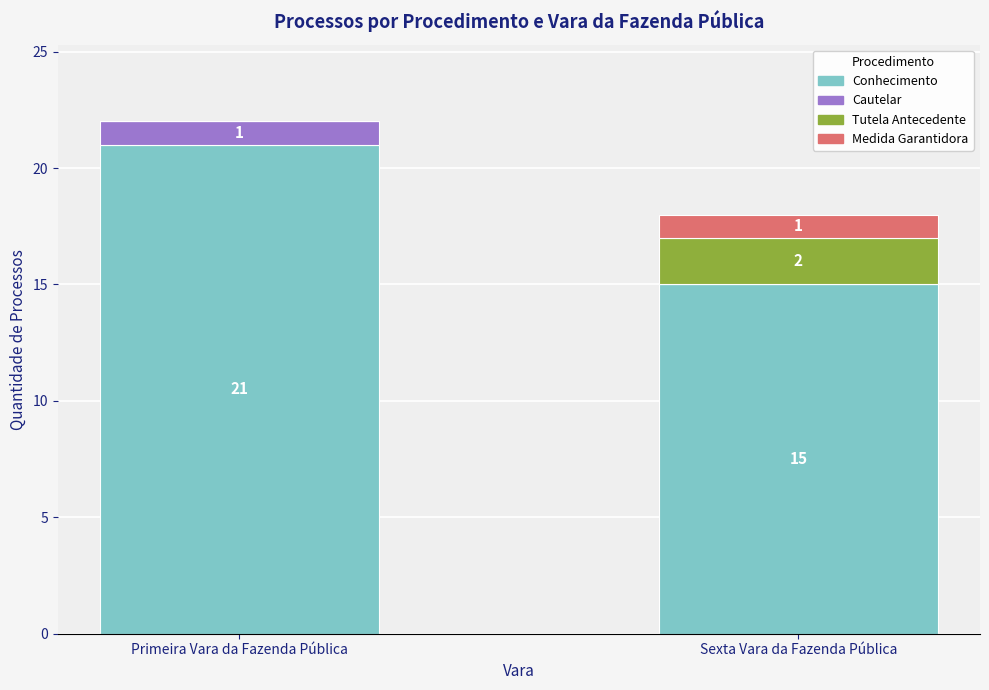

At which category is the sum across all series the highest?

Primeira Vara da Fazenda Pública